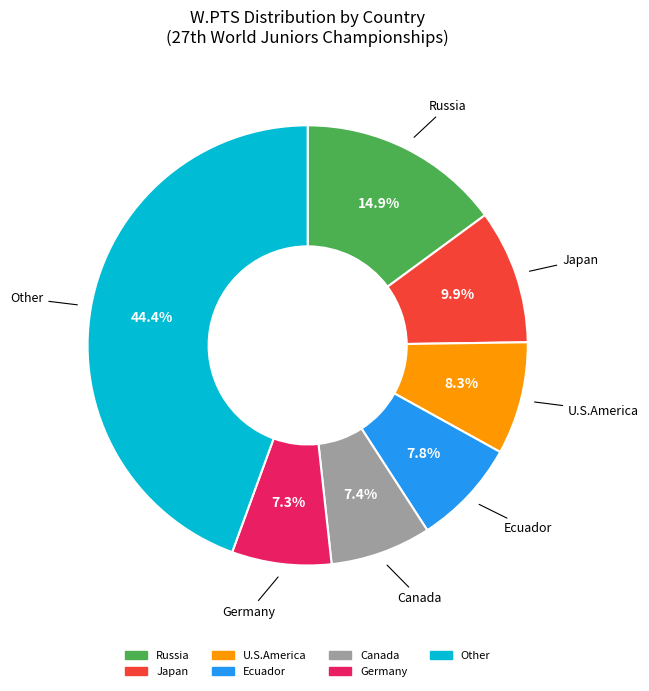

Is there any slice that represents more than half of the pie?

No